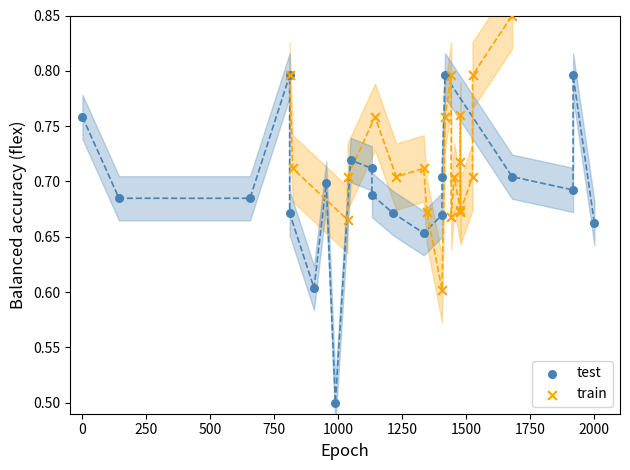

Which series reaches the maximum Y coordinate?

train